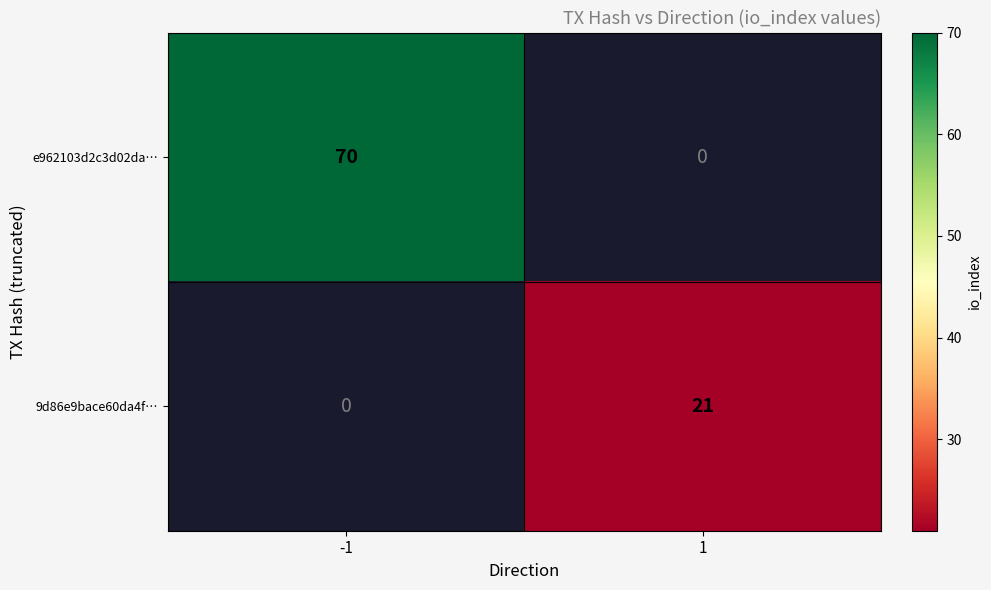

The 9d86e9bace60da4f… series shows 29 at 1. True or false?

False